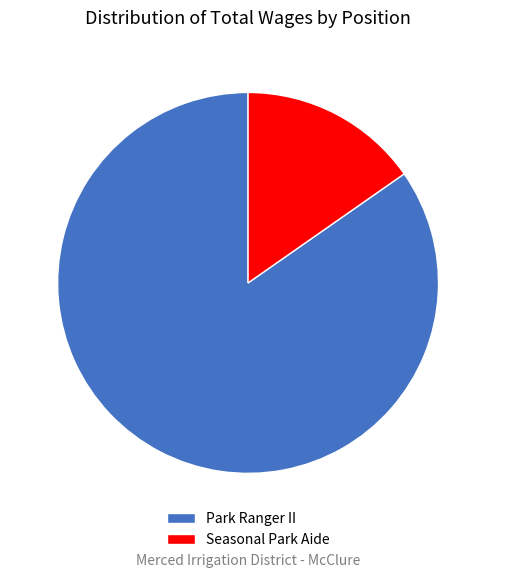

Combined, do Park Ranger II and Seasonal Park Aide account for over 50%?

Yes